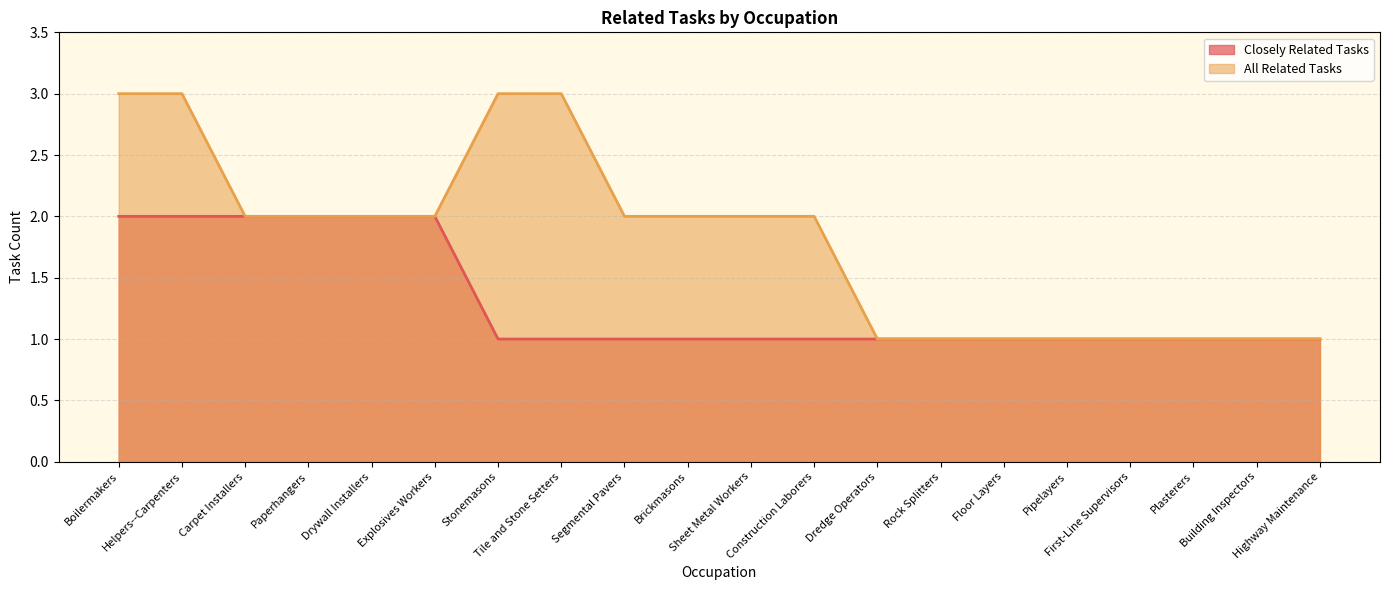

True or false: Closely Related Tasks and All Related Tasks intersect in this chart.

False